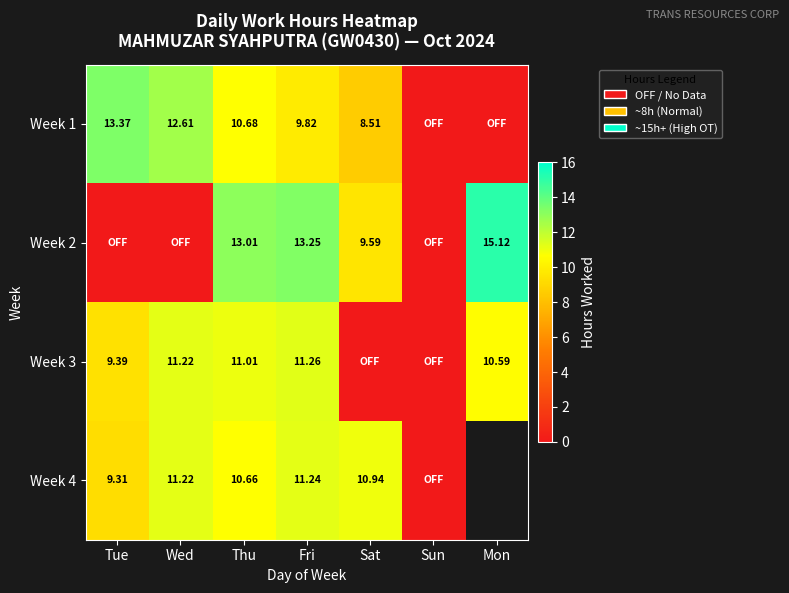

Which label corresponds to the largest value in the chart?

Mon